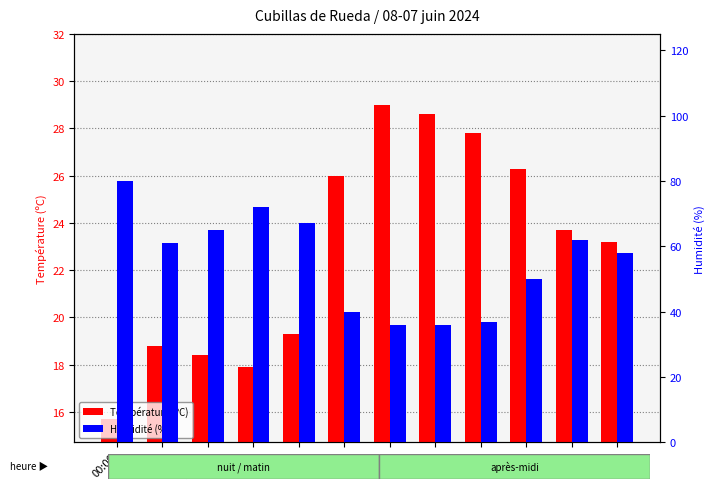

Are the bars grouped side by side (vs. stacked)?

Yes